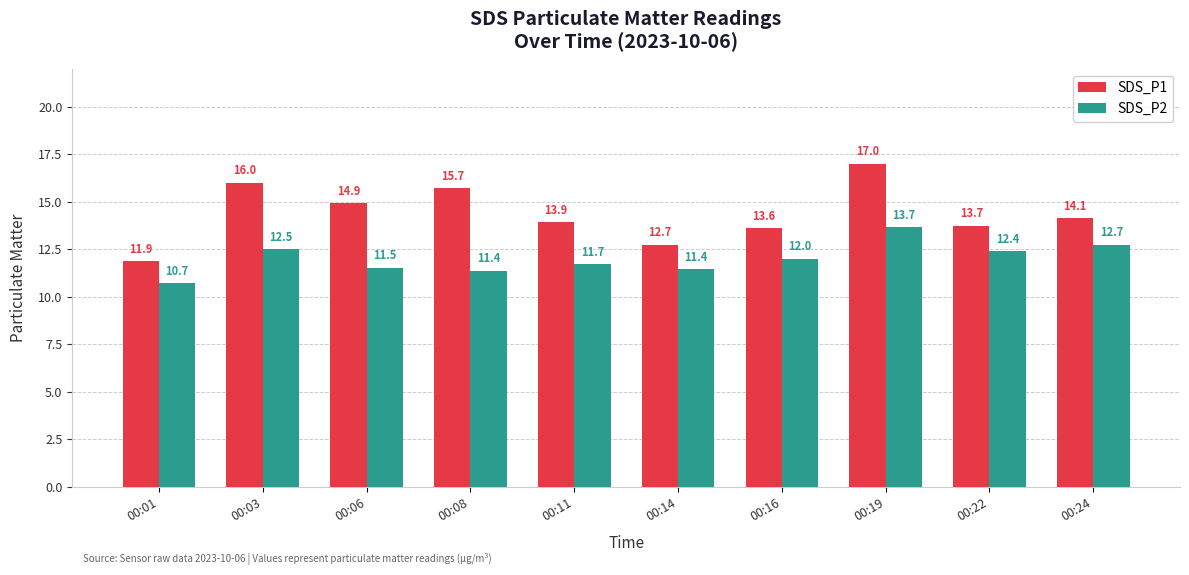

What value does the SDS_P1 series have at 00:08?

15.7